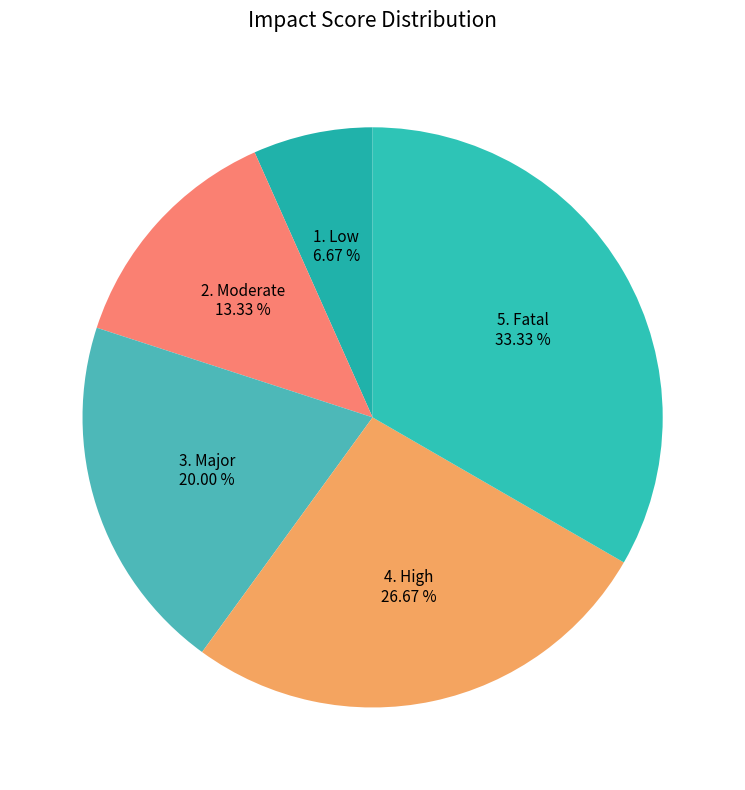

Does 3. Major account for over 50% of the chart?

No